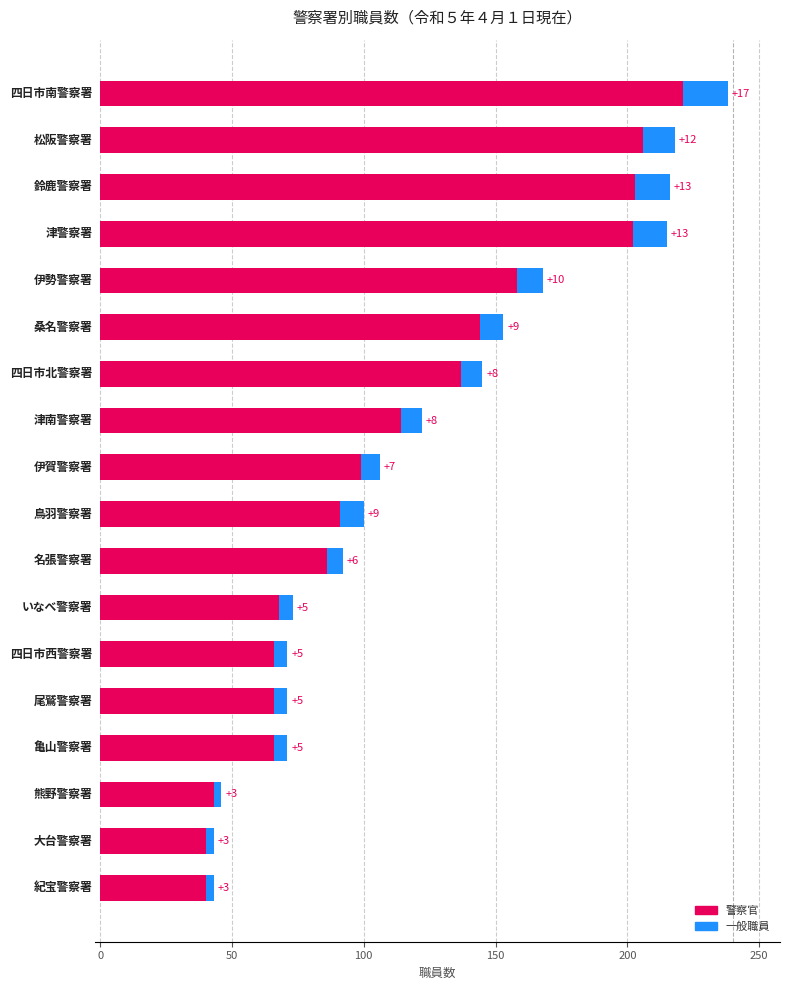

What is the difference between the maximum and minimum values in the 警察官 series?

181